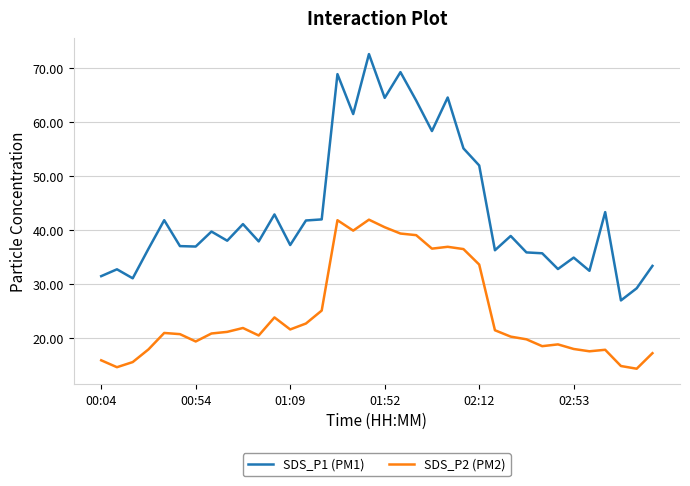

Rank the series by their average value, from lowest to highest.

SDS_P2 (PM2), SDS_P1 (PM1)